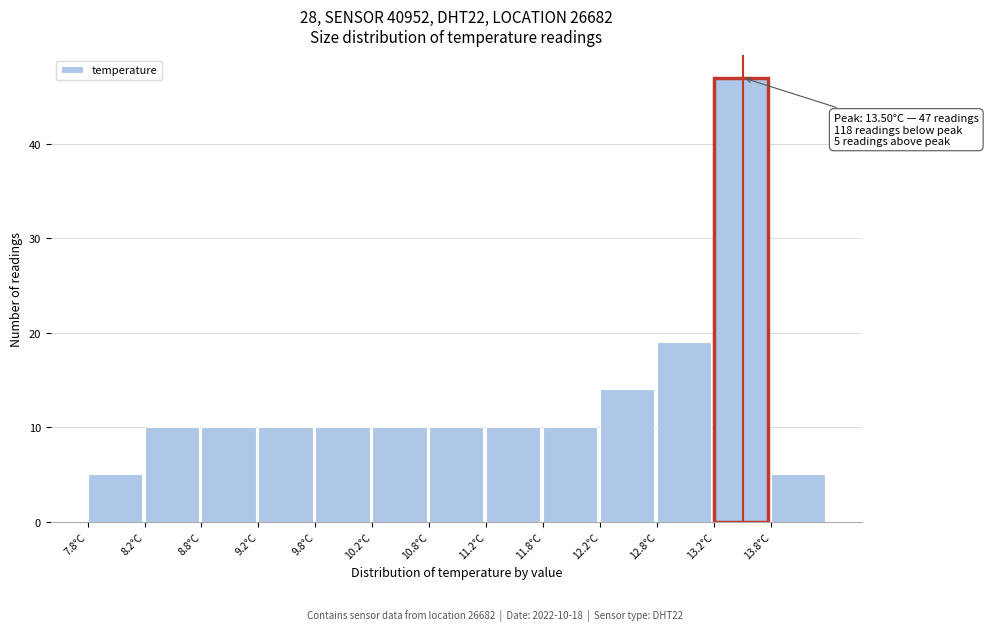

Over which range of the x-axis is the bar tallest?

13.25 to 13.75